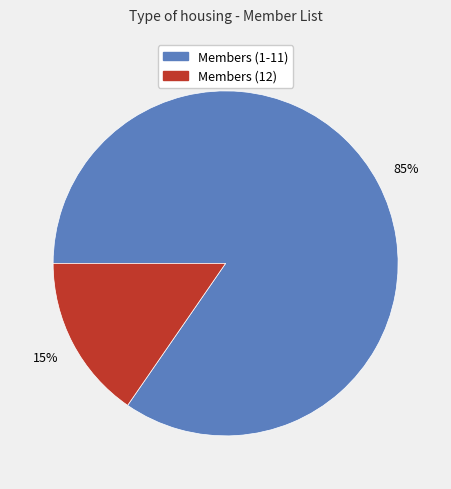

Combined, do Members (1-11) and Members (12) account for over 50%?

Yes